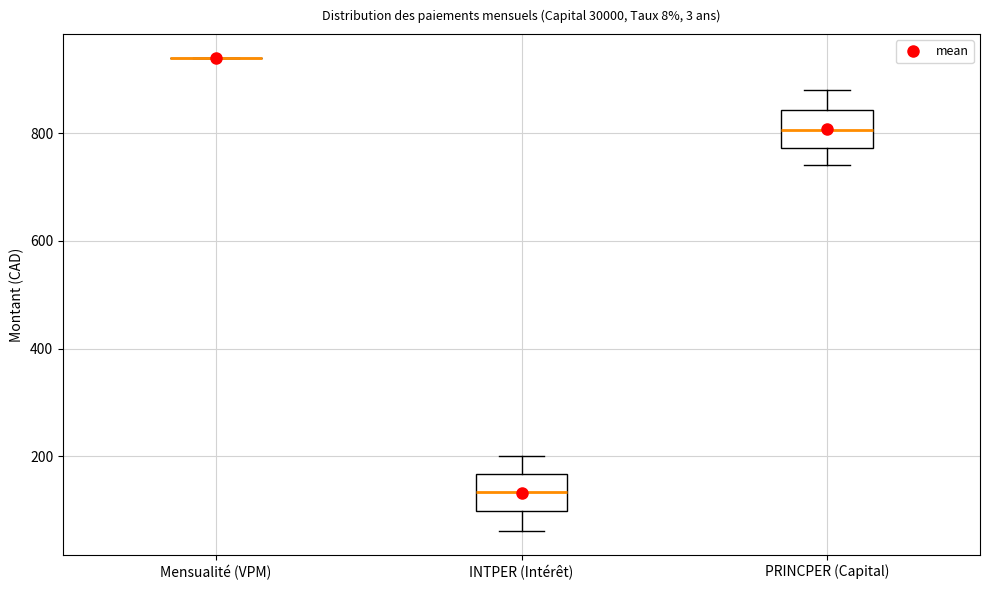

Where is the upper edge of the box for PRINCPER (Capital) on the y-axis? The values are not printed on the chart, so give them approximately, as read against the axis.

840